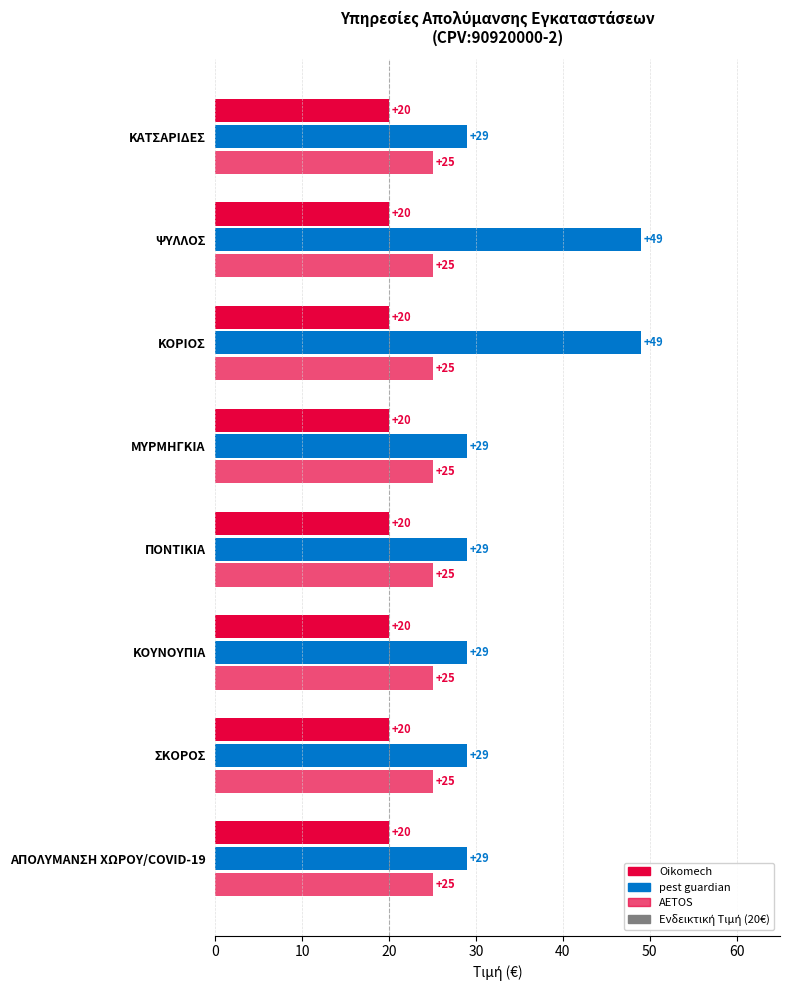

How many categories are shown in the chart?

8